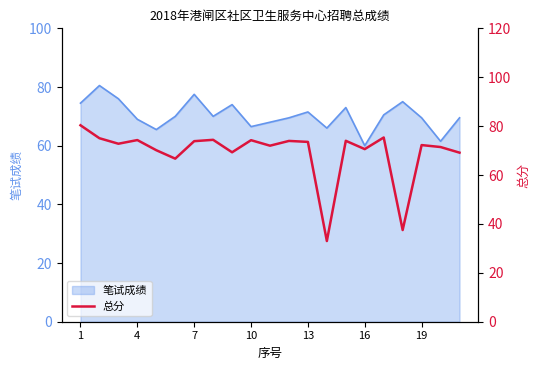

True or false: 笔试成绩 has a value of 105.3 at 4.

False